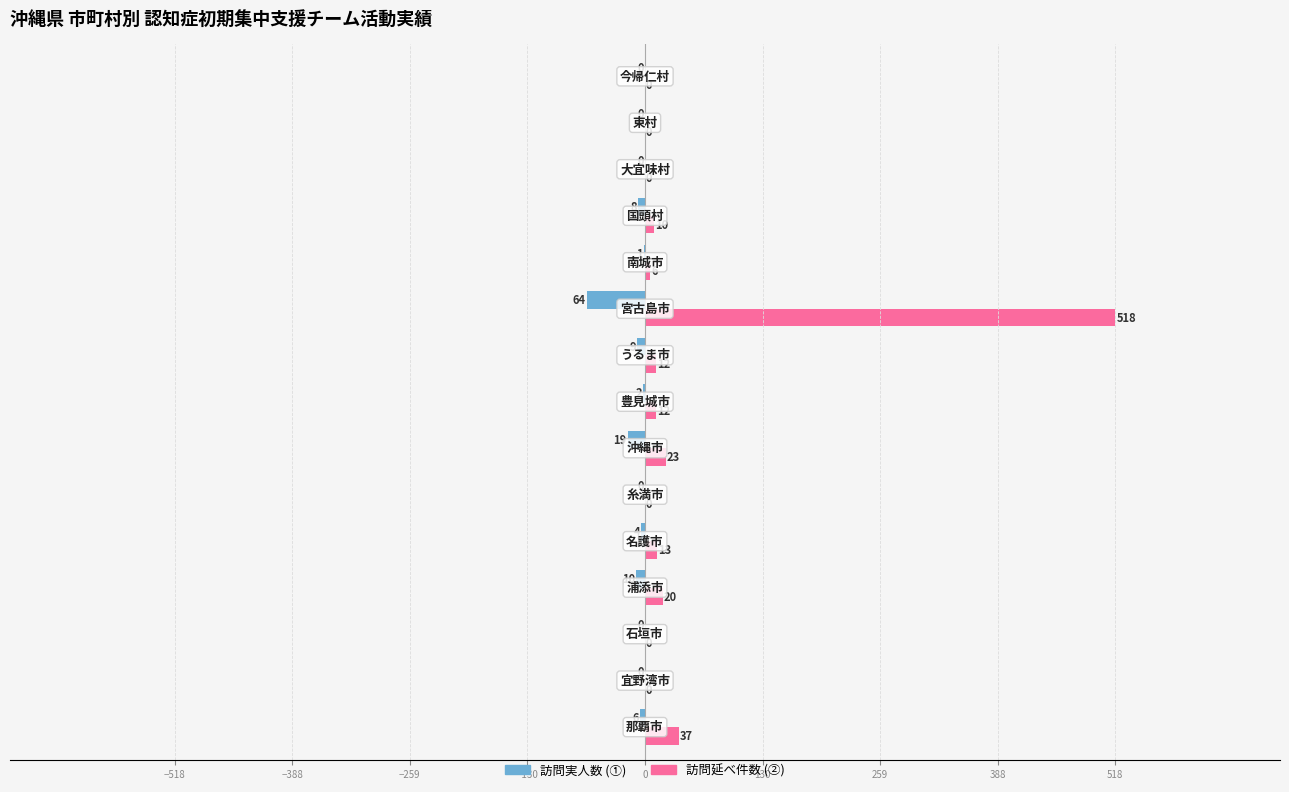

What is the greatest value displayed?

518